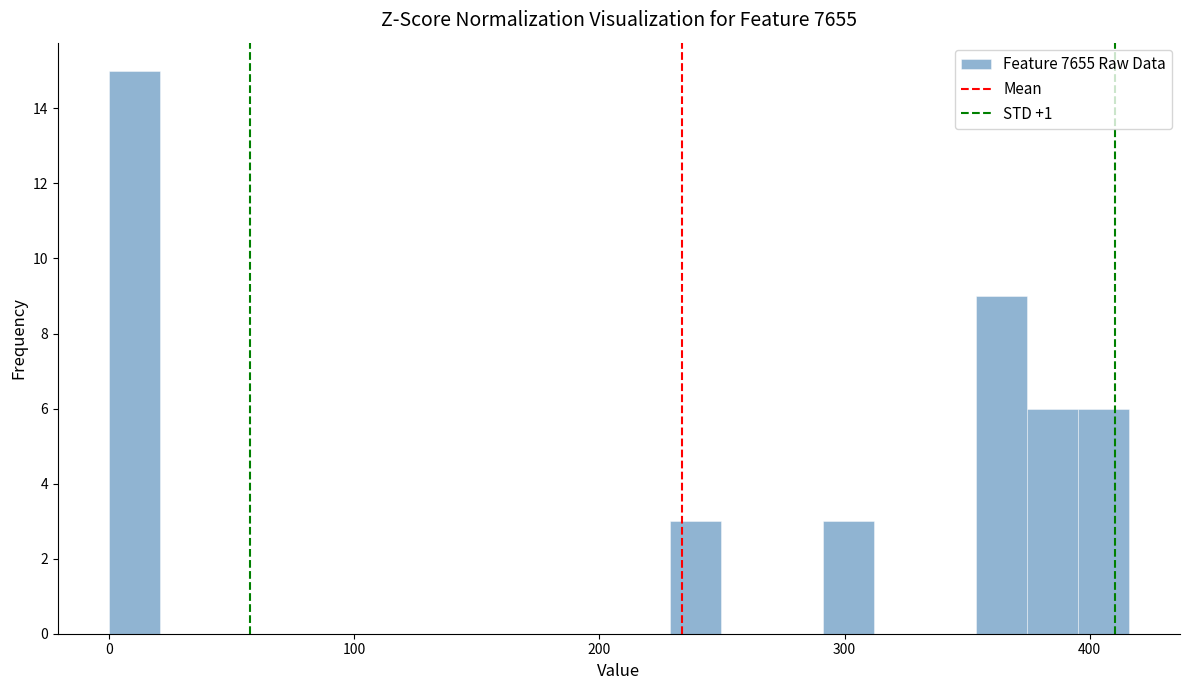

Read against the x-axis, roughly where is the centre of the tallest bar?

10